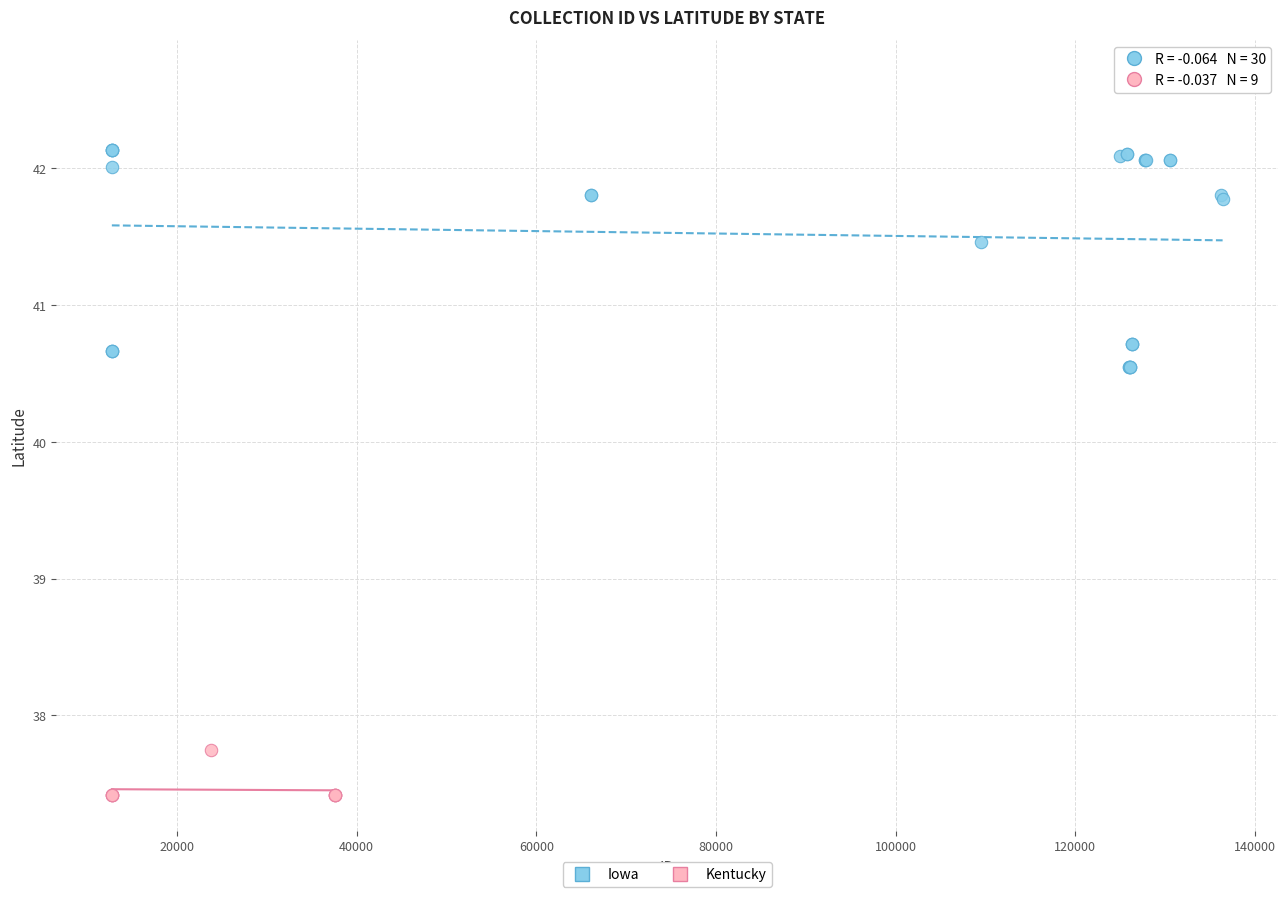

Which series has the largest Y range (max minus min)?

Iowa